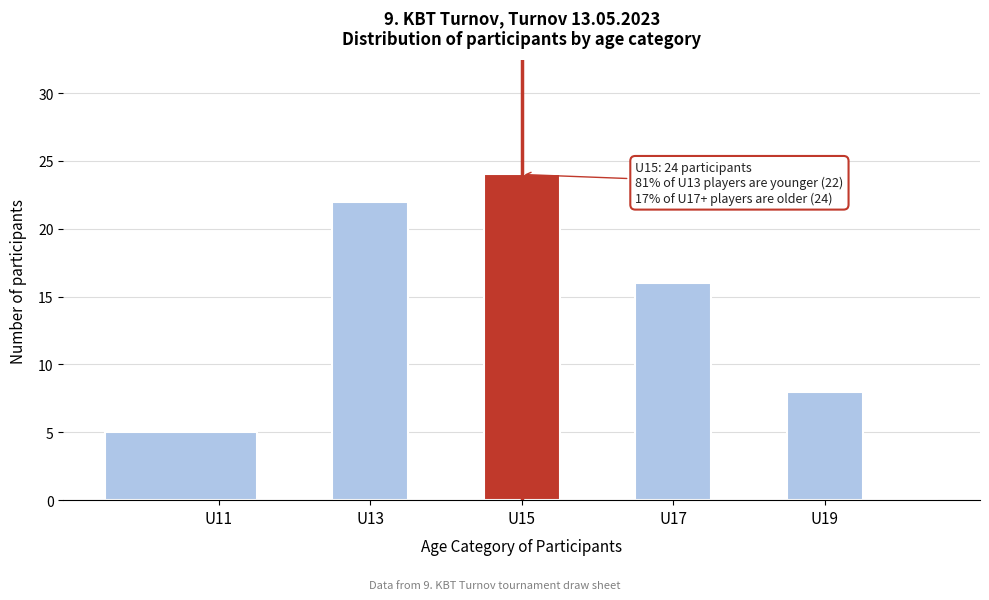

Over which range of the x-axis is the bar tallest?

14.5 to 15.5